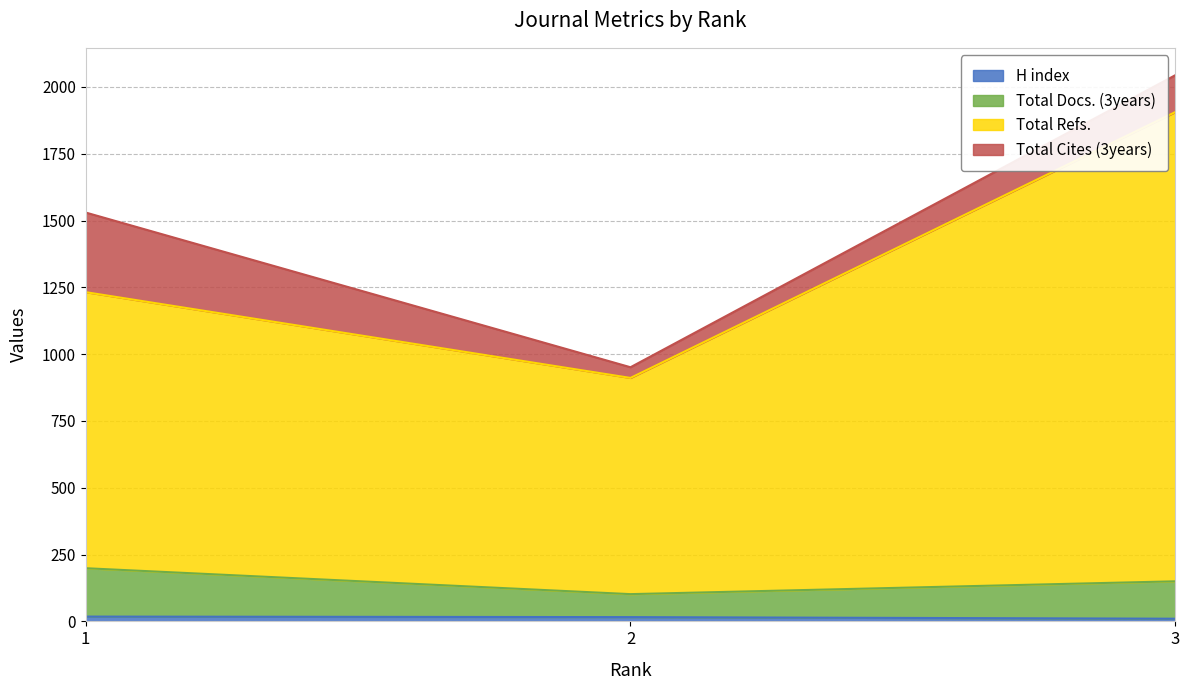

What is the value of the H index point at the 2nd from the left?

16